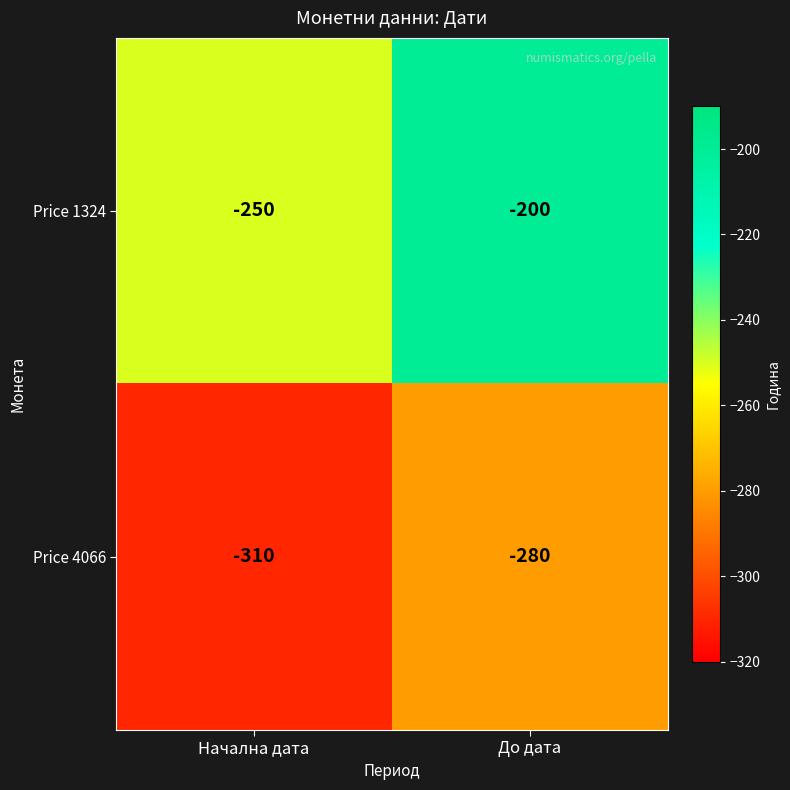

Is it true that Price 4066 equals -310 at Начална дата?

True